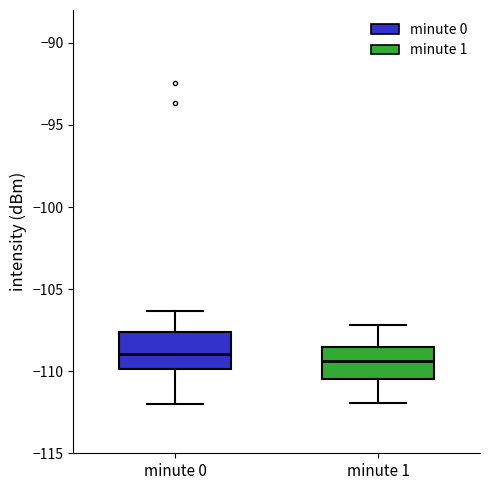

Reading left to right, read every box against the y-axis: the position of its median line, the range the box covers, and the ends of its whiskers. The values are not printed on the chart, so give them approximately, as read against the axis.

minute 0: median -109.0, box -110.0 to -107.5, whiskers -112.0 to -106.5
minute 1: median -109.5, box -110.5 to -108.5, whiskers -112.0 to -107.0